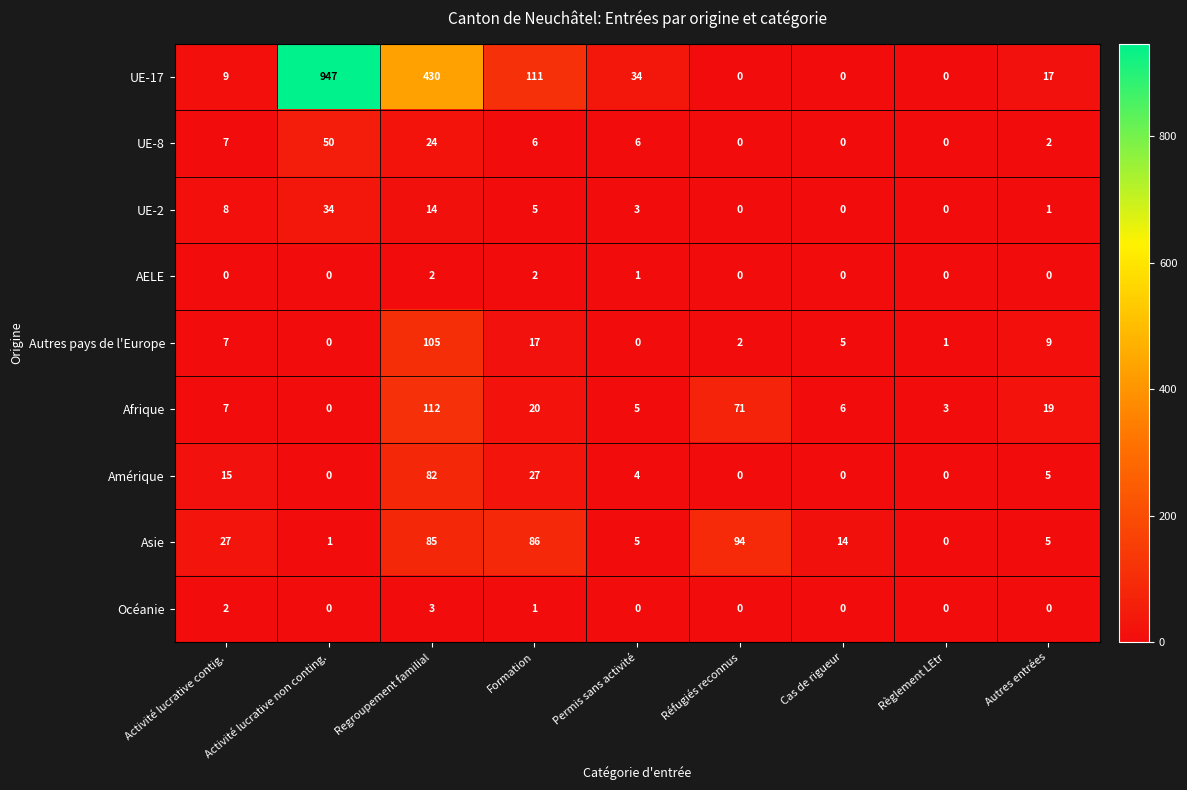

The UE-17 series shows -625 at Règlement LEtr. True or false?

False